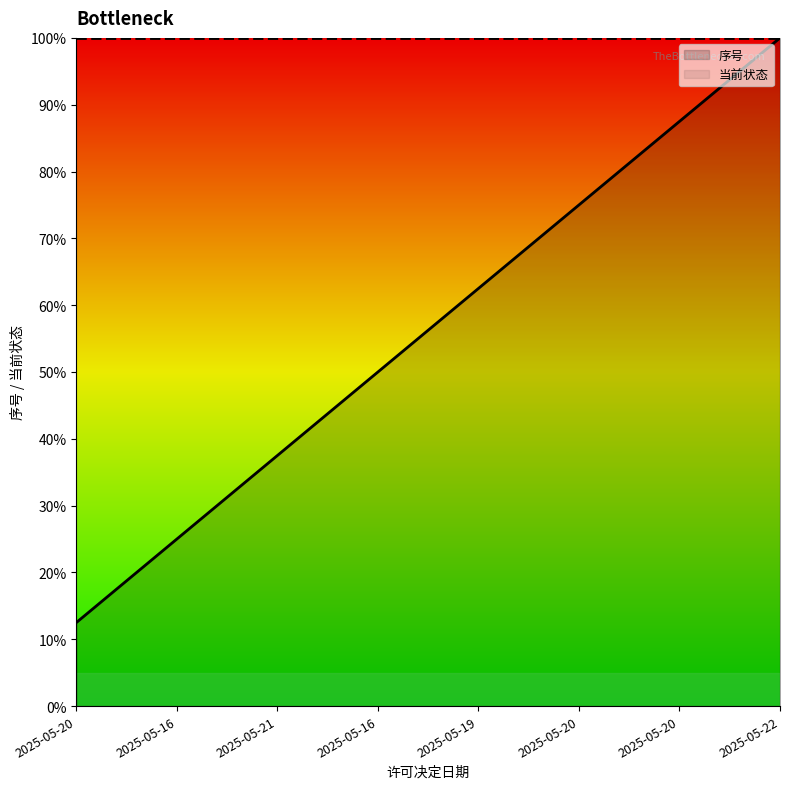

Reading left to right, extract all data points from this chart.

2025-05-20=12.5	2025-05-16=25.0	2025-05-21=37.5	2025-05-16=50.0	2025-05-19=62.5	2025-05-20=75.0	2025-05-20=87.5	2025-05-22=100.0